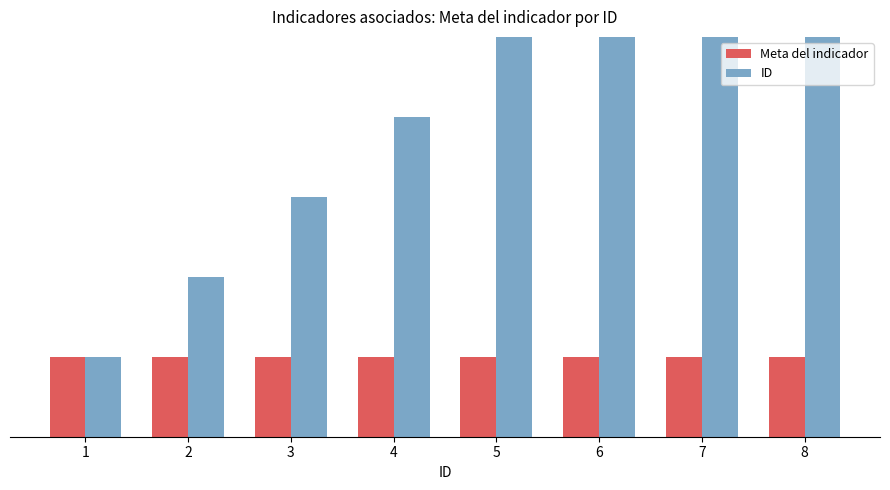

Reading right to left, what are all the values shown in this chart?

Meta del indicador: 8=1	7=1	6=1	5=1	4=1	3=1	2=1	1=1
ID: 8=8	7=7	6=6	5=5	4=4	3=3	2=2	1=1